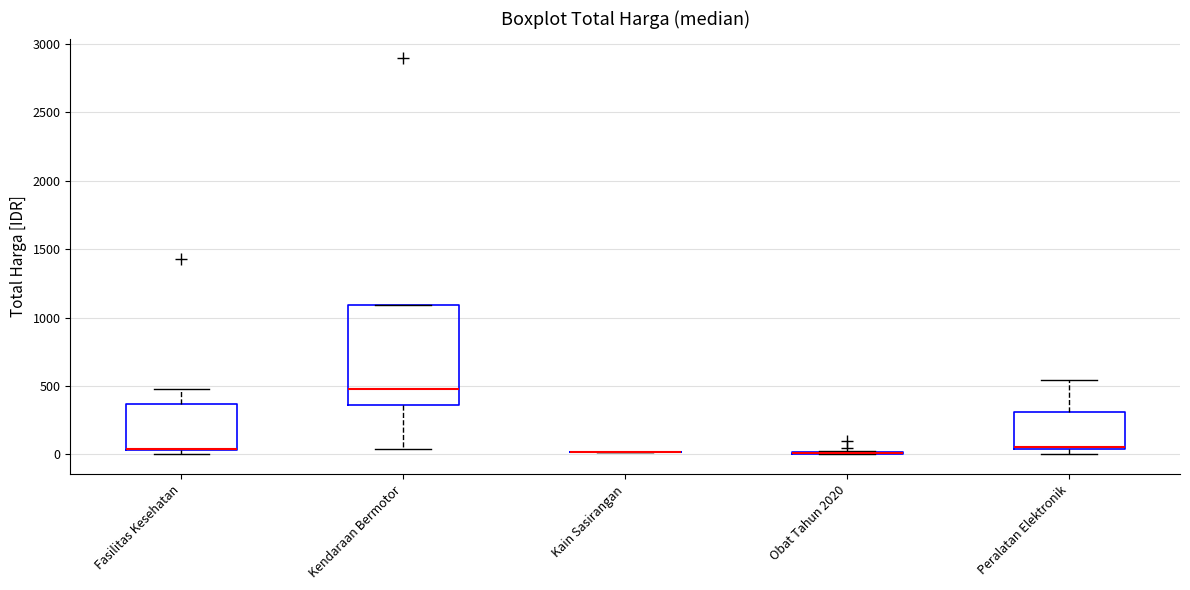

Reading left to right, transcribe this box plot: for each box, give where its median line is, the range the box spans, and where its two whiskers end, as read against the y-axis. The values are not printed on the chart, so give them approximately, as read against the axis.

Fasilitas Kesehatan: median 50 (drawn on the box's lower edge), box 50 to 350, whiskers 0 to 500
Kendaraan Bermotor: median 500, box 350 to 1100, whiskers 50 to 1100
Kain Sasirangan: box collapsed to a line at 0, whiskers 0 to 0
Obat Tahun 2020: box collapsed to a line at 0, whiskers 0 to 50
Peralatan Elektronik: median 50, box 50 to 300, whiskers 0 to 550